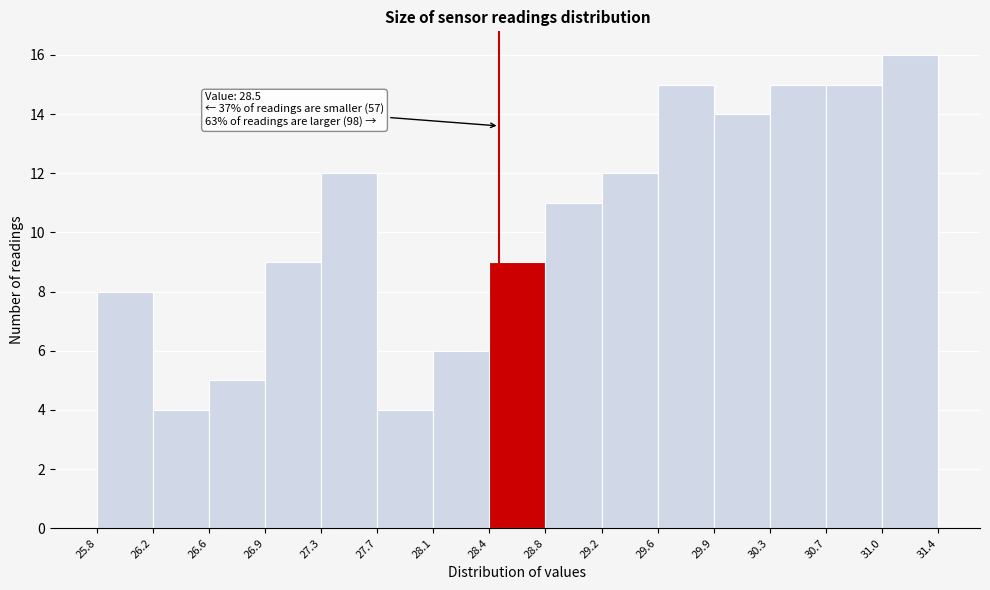

Over which range of the x-axis is the bar tallest?

31.0 to 31.4